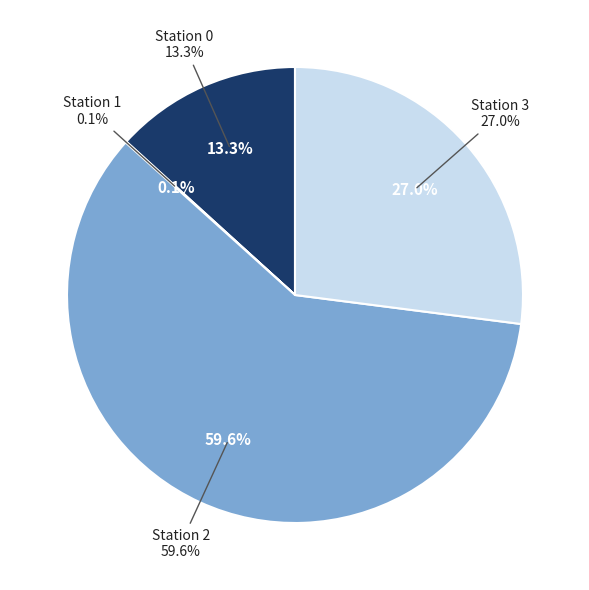

The 3 slice represents 1% of the pie. True or false?

False